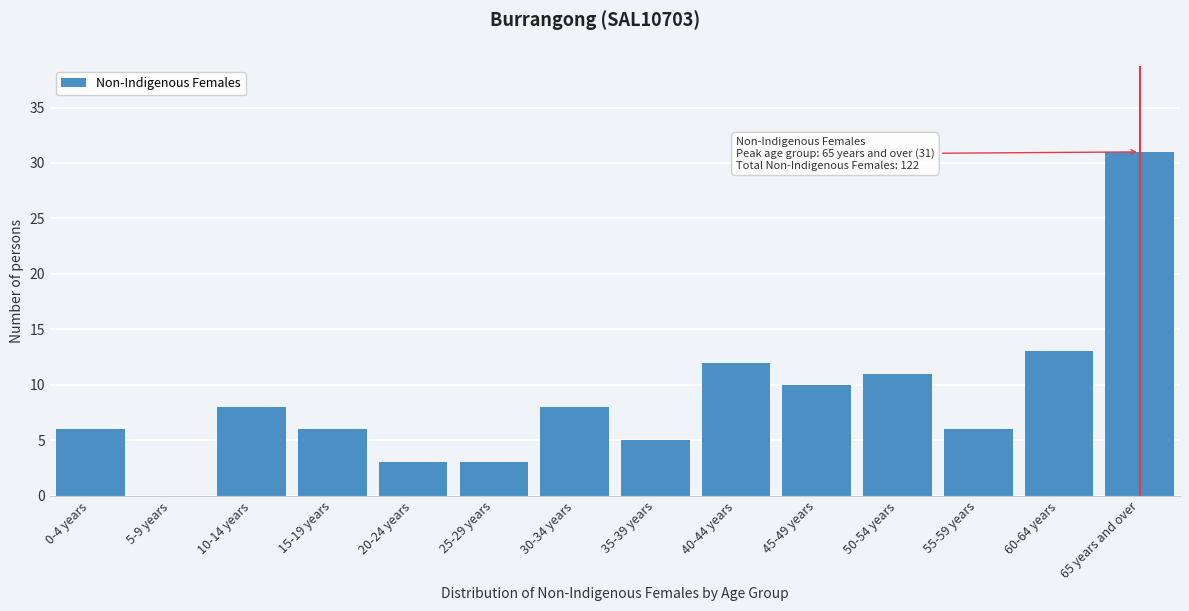

Reading left to right, what are all the values shown in this chart?

0-4 years=6	5-9 years=0	10-14 years=8	15-19 years=6	20-24 years=3	25-29 years=3	30-34 years=8	35-39 years=5	40-44 years=12	45-49 years=10	50-54 years=11	55-59 years=6	60-64 years=13	65 years and over=31